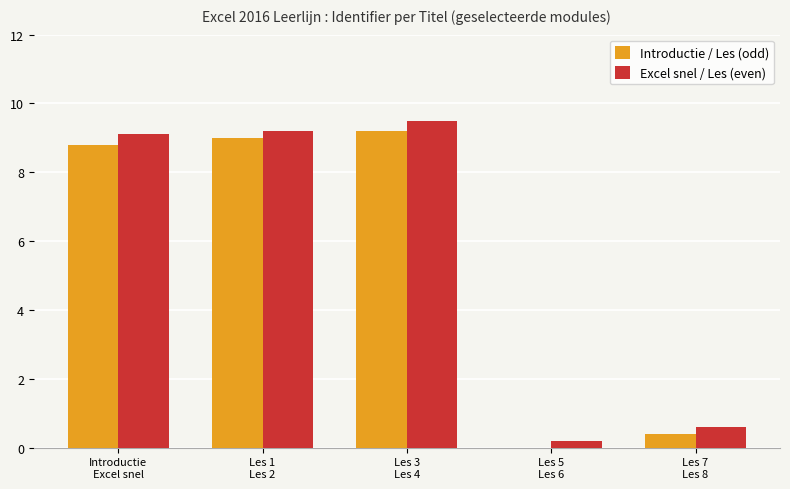

Reading left to right, what are all the values shown in this chart?

Introductie / Les (odd): 8.8	9.0	9.2	0.0	0.4
Excel snel / Les (even): 9.1	9.2	9.5	0.2	0.6